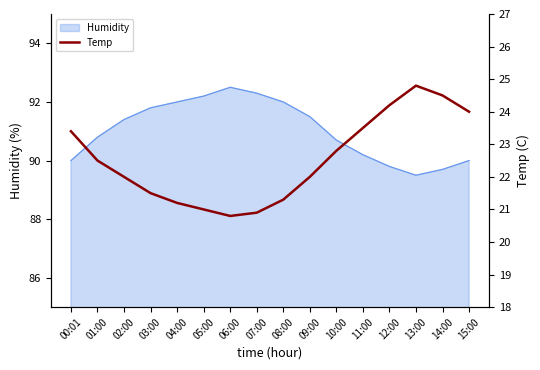

Where does the Humidity series first go above 91?

02:00